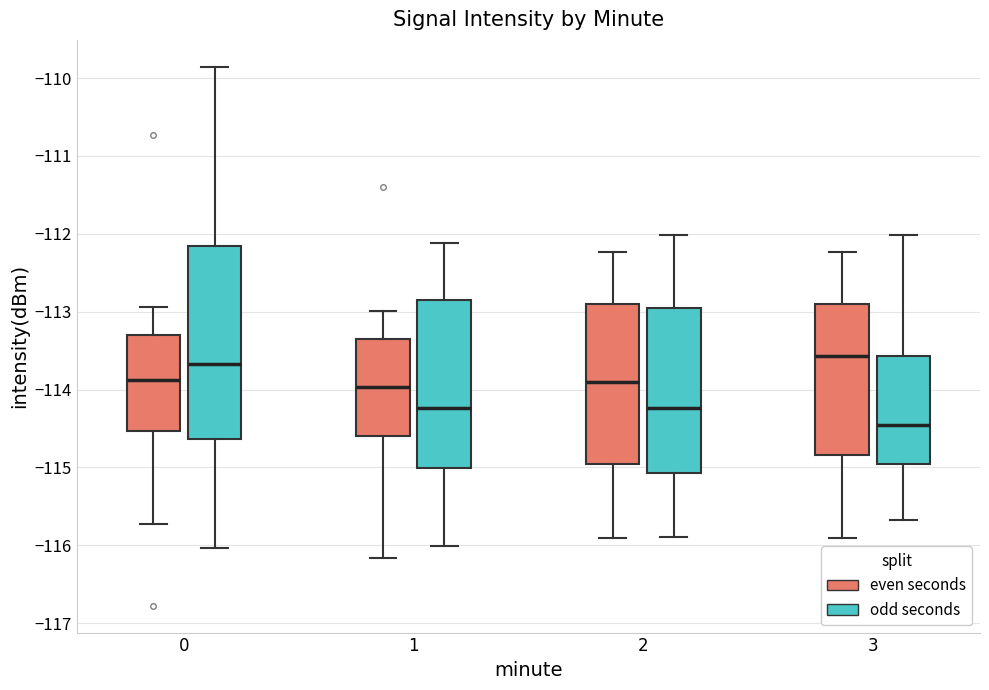

Reading left to right, read every box against the y-axis: the position of its median line, the range the box covers, and the ends of its whiskers. The values are not printed on the chart, so give them approximately, as read against the axis.

0 (even seconds): median -113.9, box -114.5 to -113.3, whiskers -115.7 to -112.9
0 (odd seconds): median -113.7, box -114.6 to -112.2, whiskers -116.0 to -109.9
1 (even seconds): median -114.0, box -114.6 to -113.3, whiskers -116.2 to -113.0
1 (odd seconds): median -114.2, box -115.0 to -112.8, whiskers -116.0 to -112.1
2 (even seconds): median -113.9, box -115.0 to -112.9, whiskers -115.9 to -112.2
2 (odd seconds): median -114.2, box -115.1 to -113.0, whiskers -115.9 to -112.0
3 (even seconds): median -113.6, box -114.8 to -112.9, whiskers -115.9 to -112.2
3 (odd seconds): median -114.5, box -115.0 to -113.6, whiskers -115.7 to -112.0